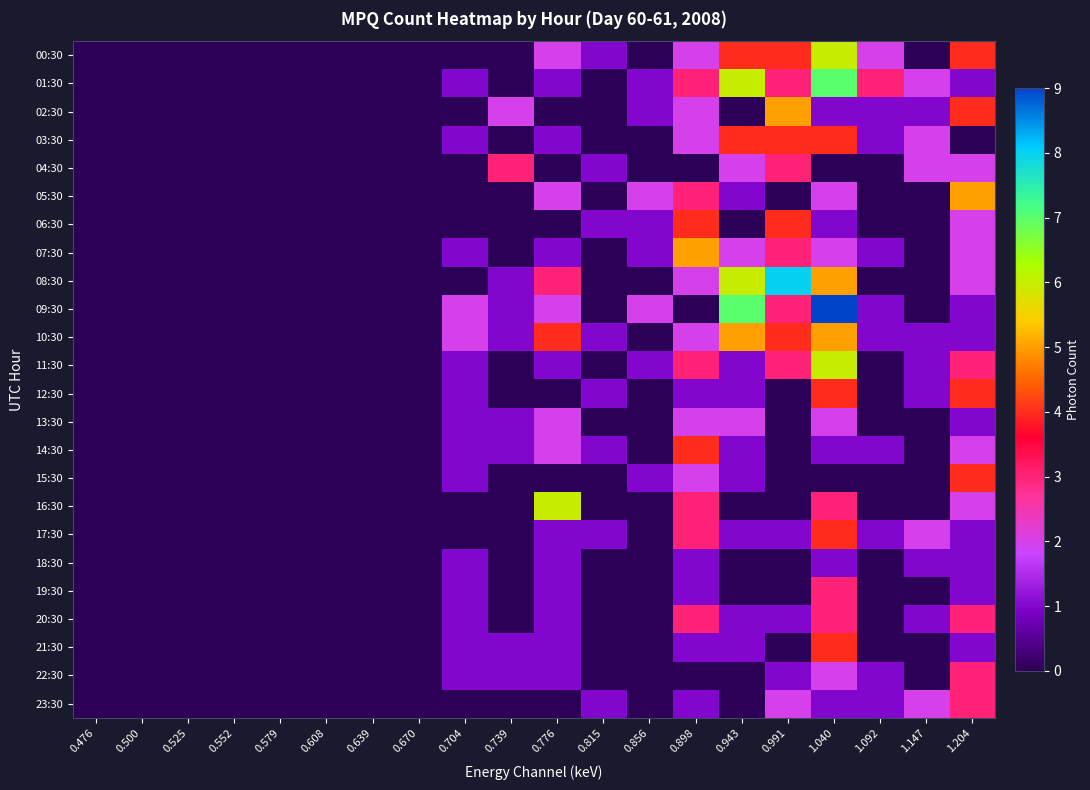

At how many categories does at least one series exceed 3?

6